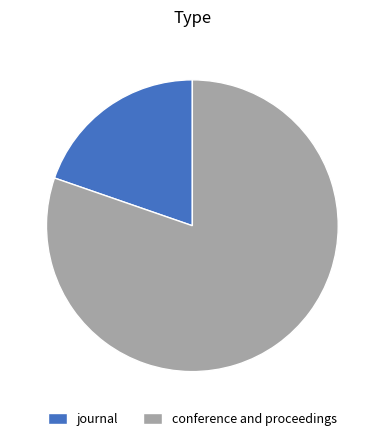

What is the smallest slice in the pie chart?

journal